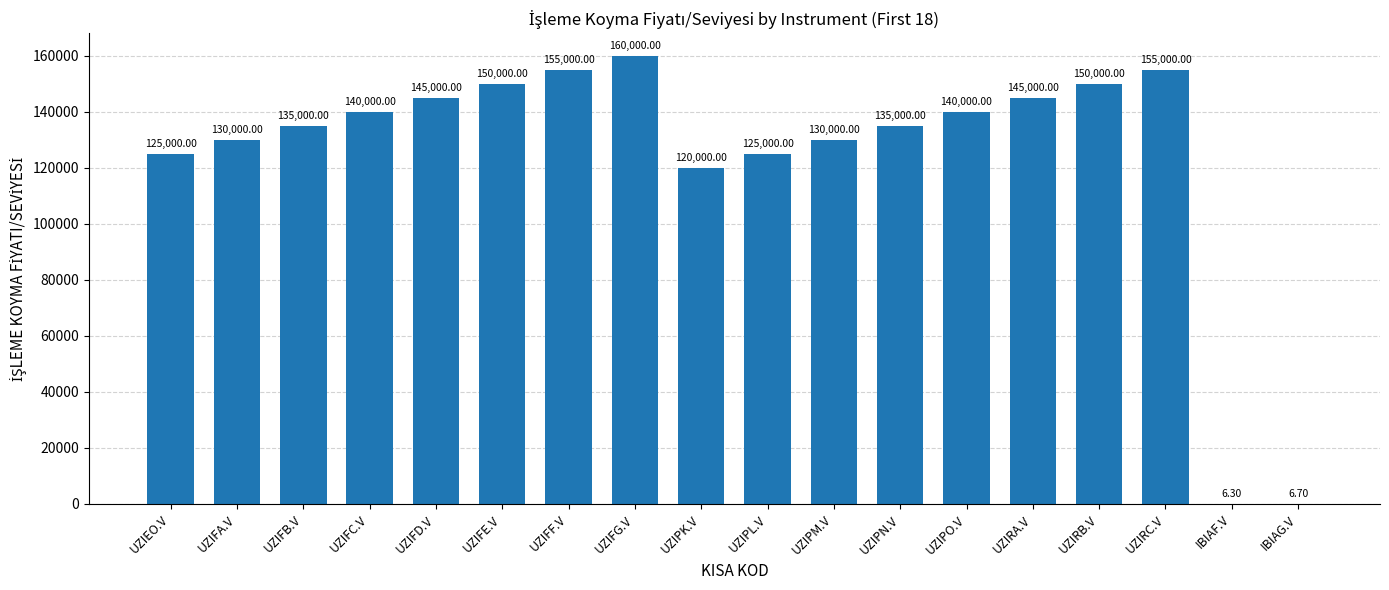

Reading left to right, what are all the values shown in this chart?

125000.0	130000.0	135000.0	140000.0	145000.0	150000.0	155000.0	160000.0	120000.0	125000.0	130000.0	135000.0	140000.0	145000.0	150000.0	155000.0	6.3	6.7